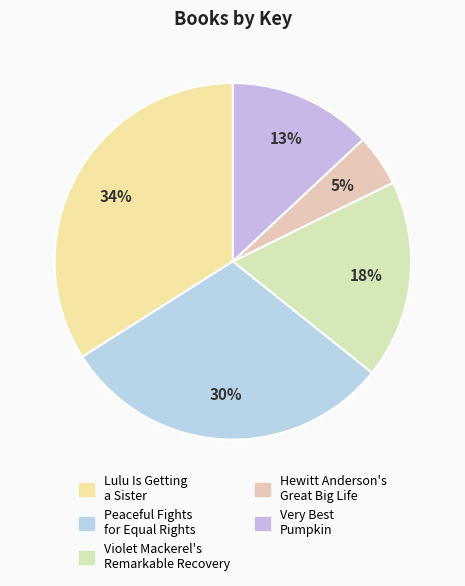

What percentage is the Lulu Is Getting a Sister slice, to the nearest percent?

34%